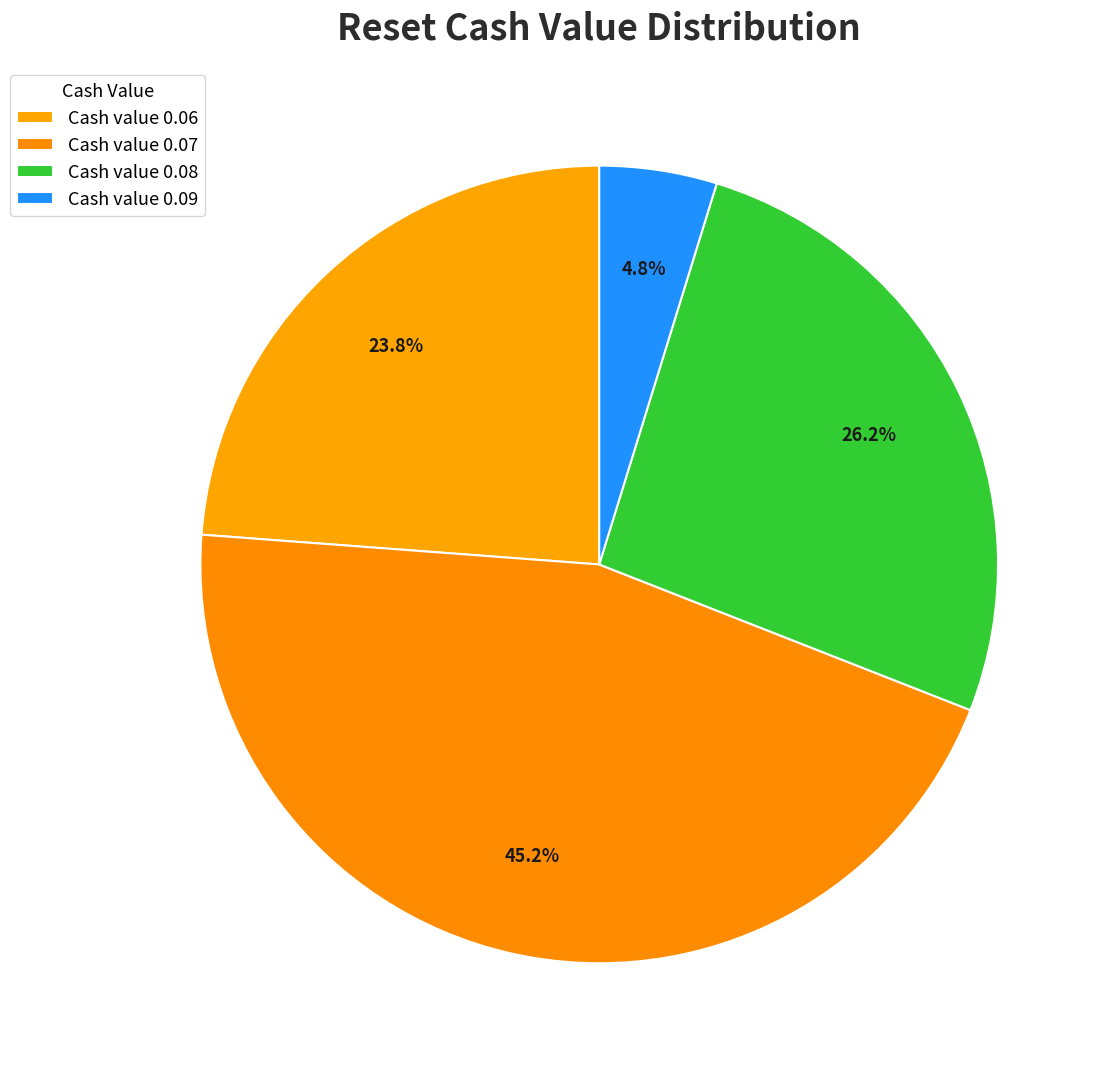

How many slices are in this pie chart?

4